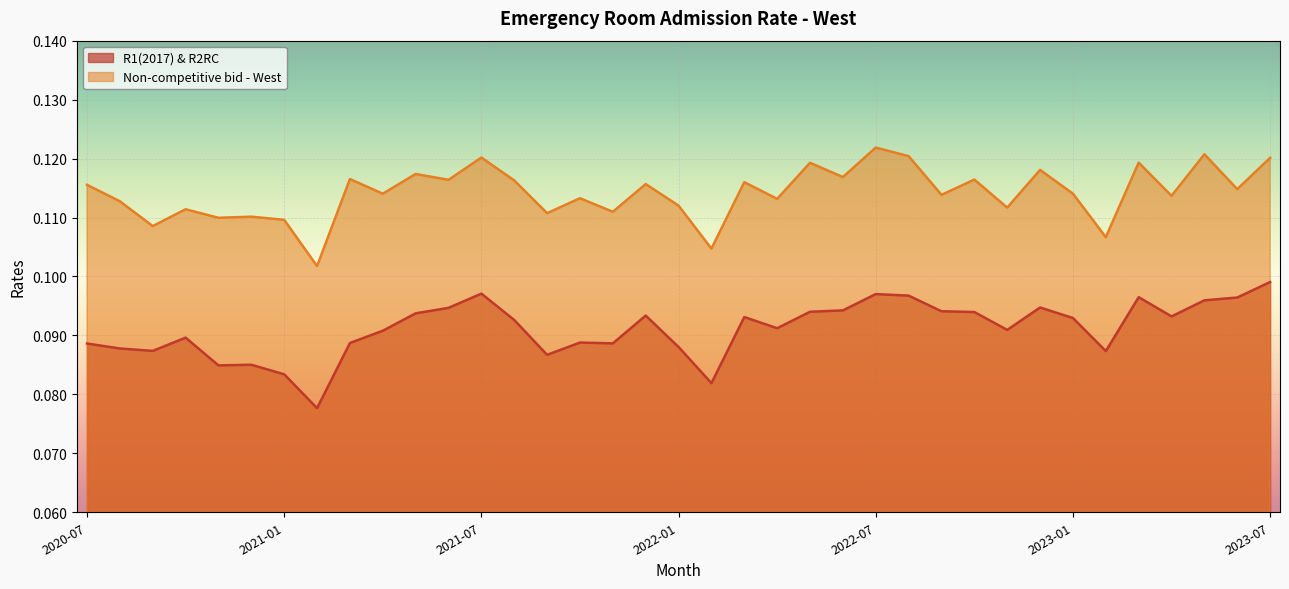

What is the sum of the Non-competitive bid - West values at 2022-03 and 2021-07?

0.2